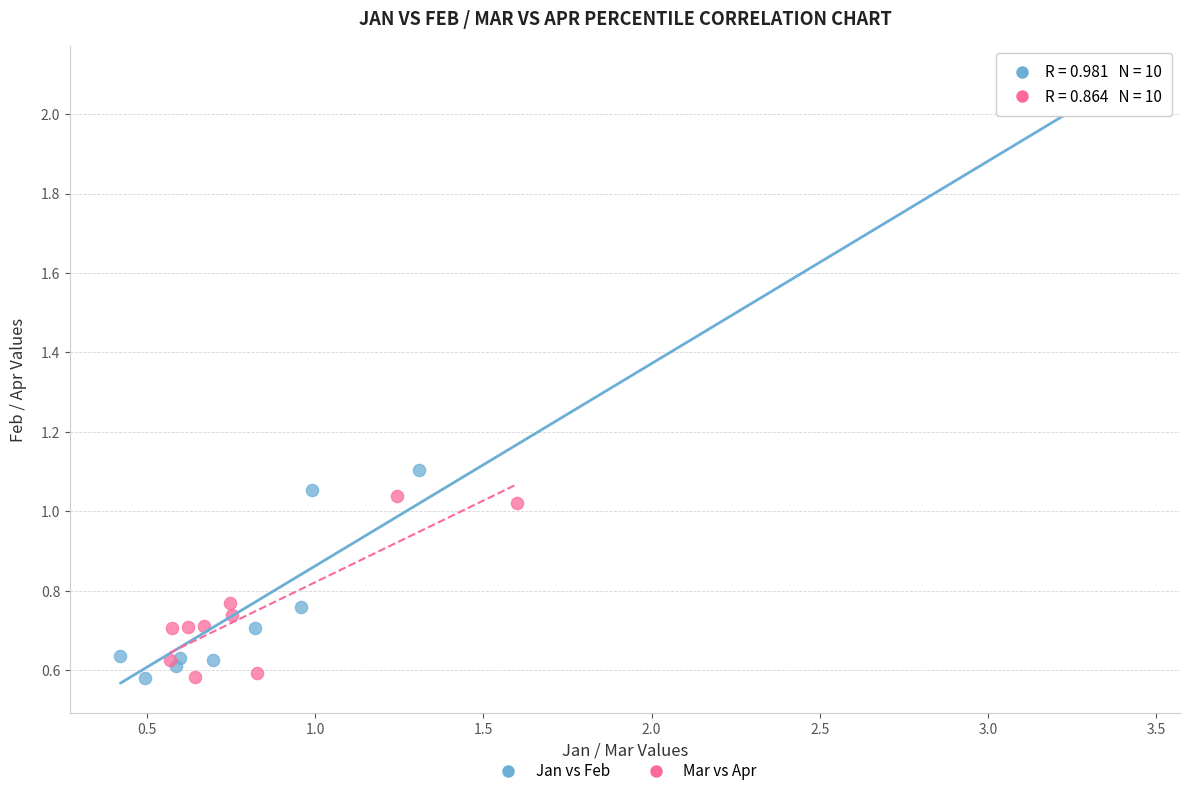

Which series contains the highest Y value?

Jan vs Feb